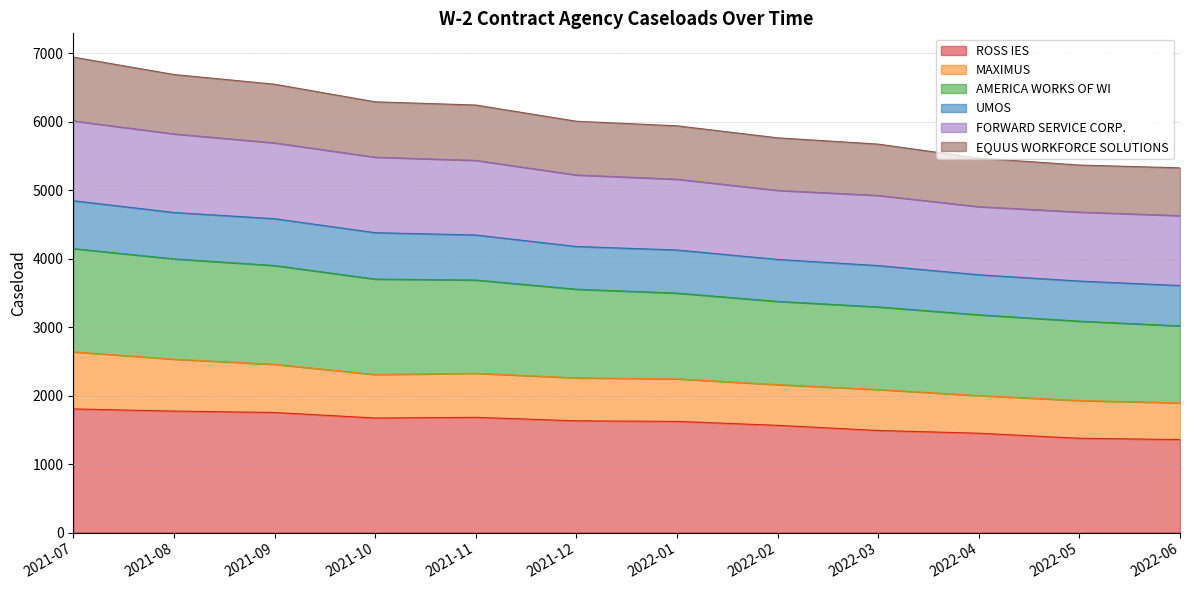

The value of ROSS IES at 2021-12 is 2546. True or false?

False